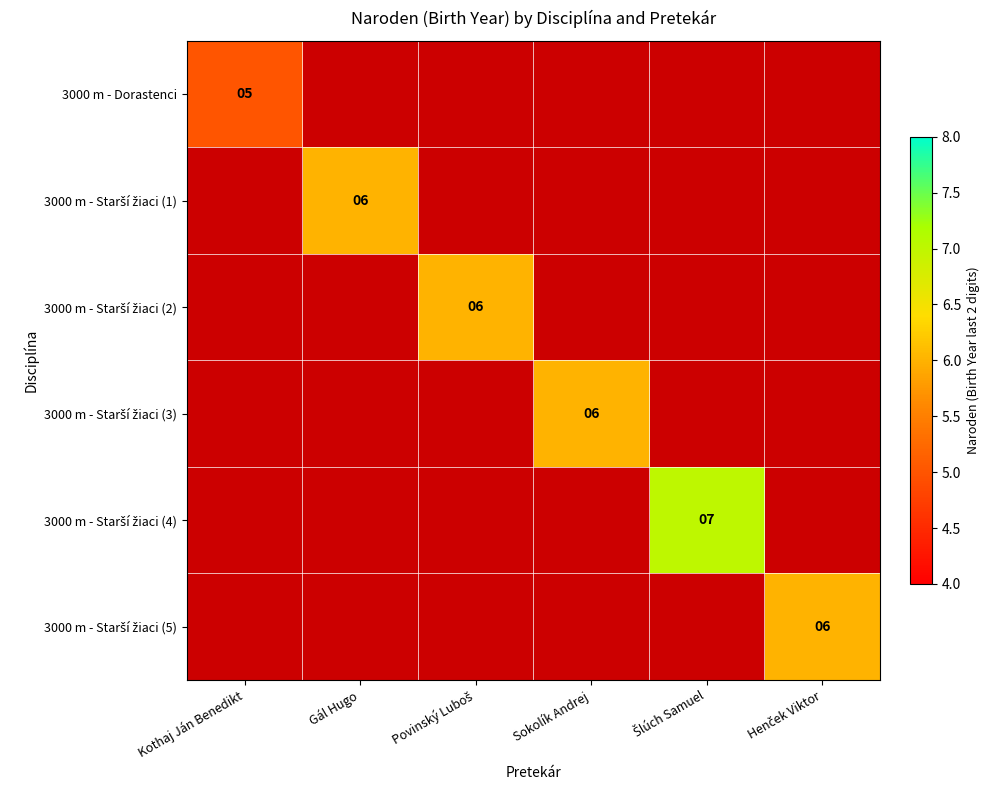

Which series has the widest spread of values?

3000 m - Dorastenci